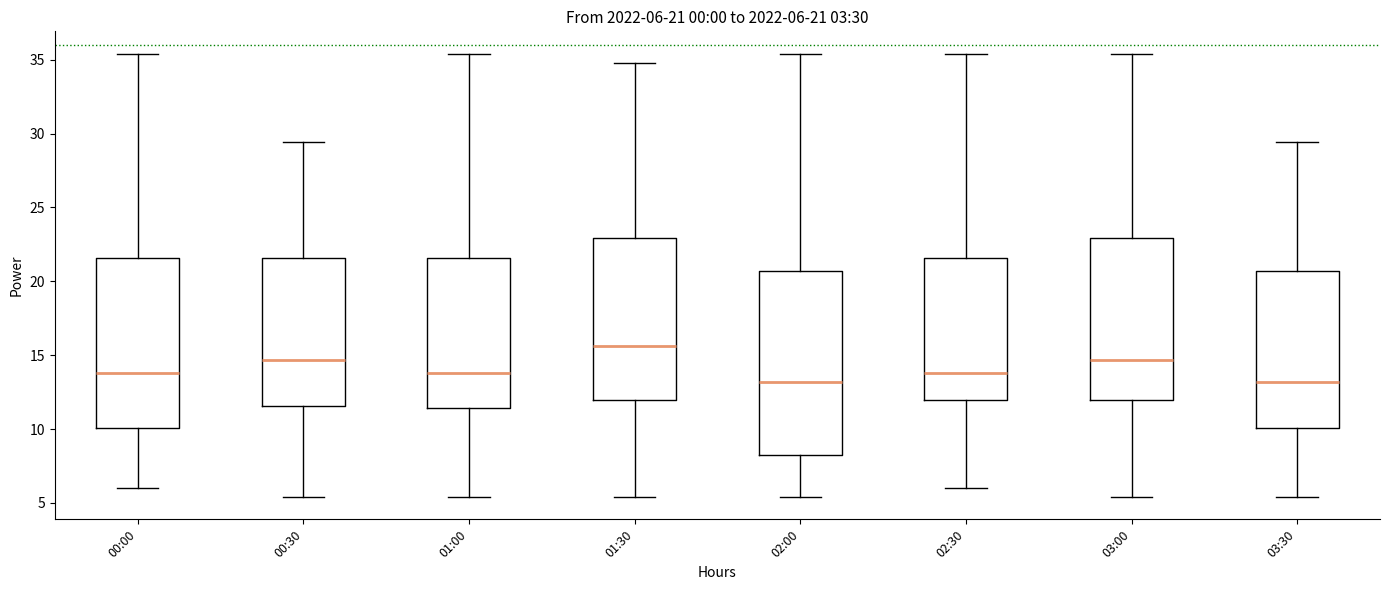

Which box is the tallest, from its lower edge to its upper edge?

02:00